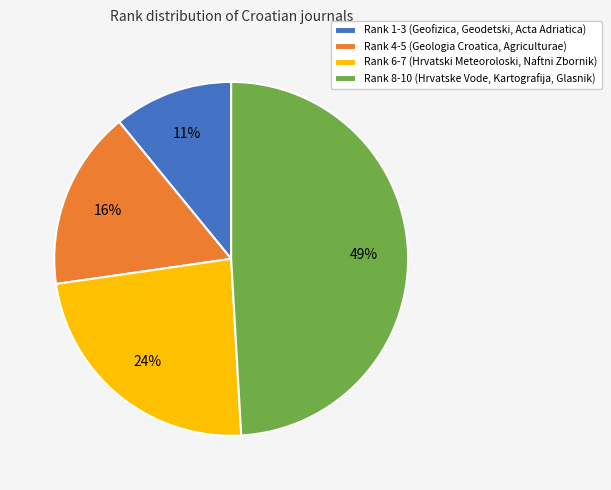

Does any single category account for the majority?

No